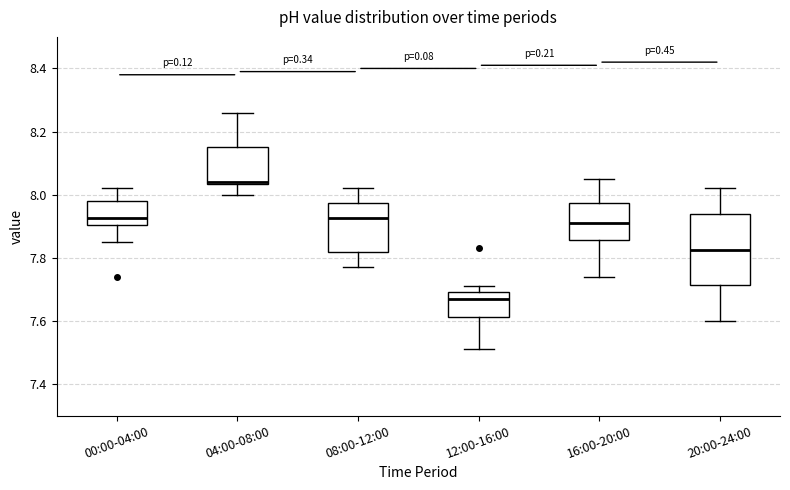

Which box is the tallest, from its lower edge to its upper edge?

20:00-24:00